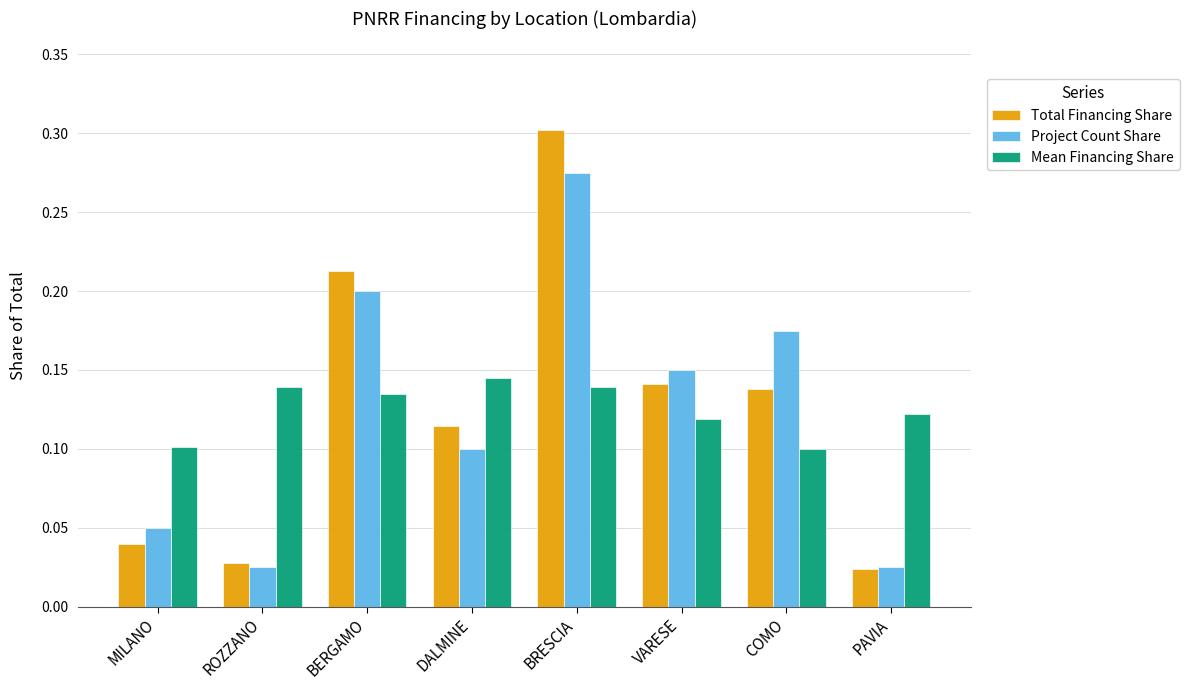

What is the label of the 1st bar from the right?

PAVIA